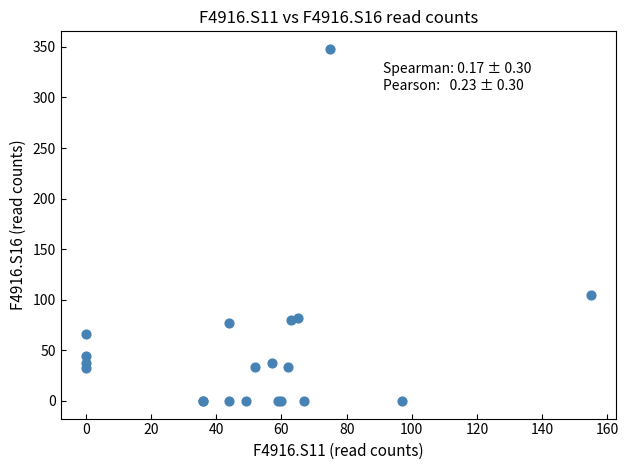

What Y value in the scatter plot is closest to 174?

105